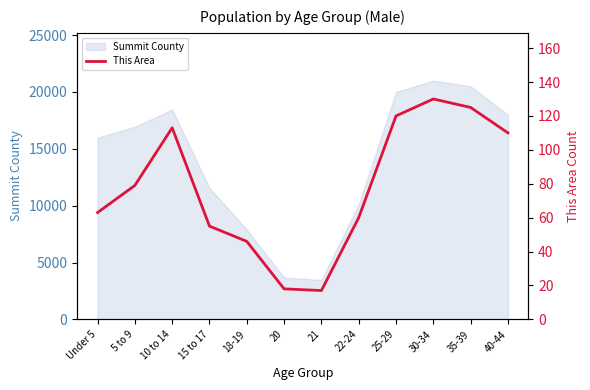

Count the number of categories in the chart.

12